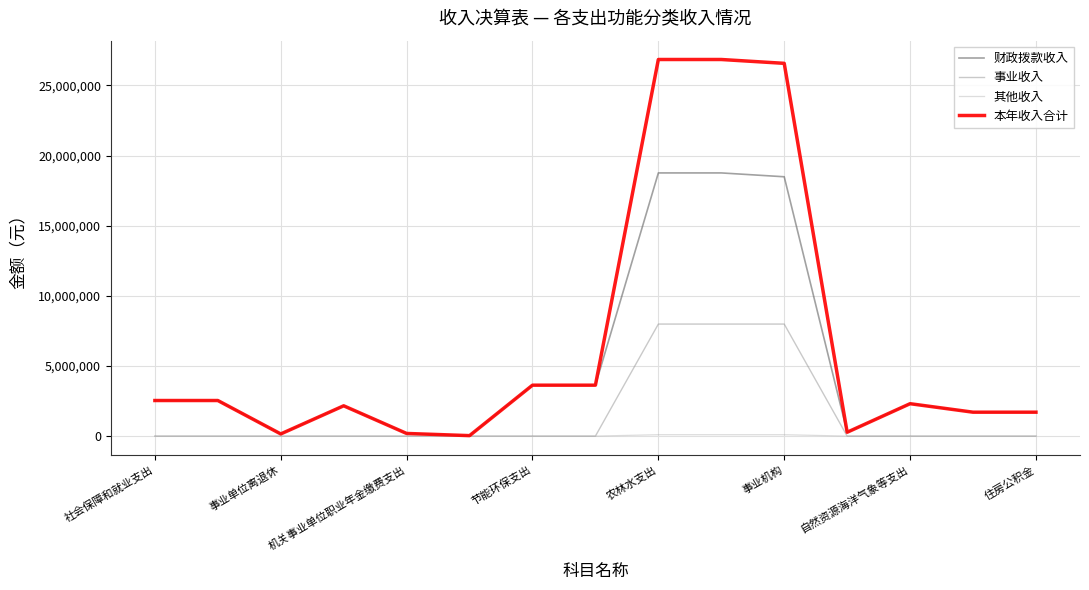

Is this an area chart (filled region under the line)?

No